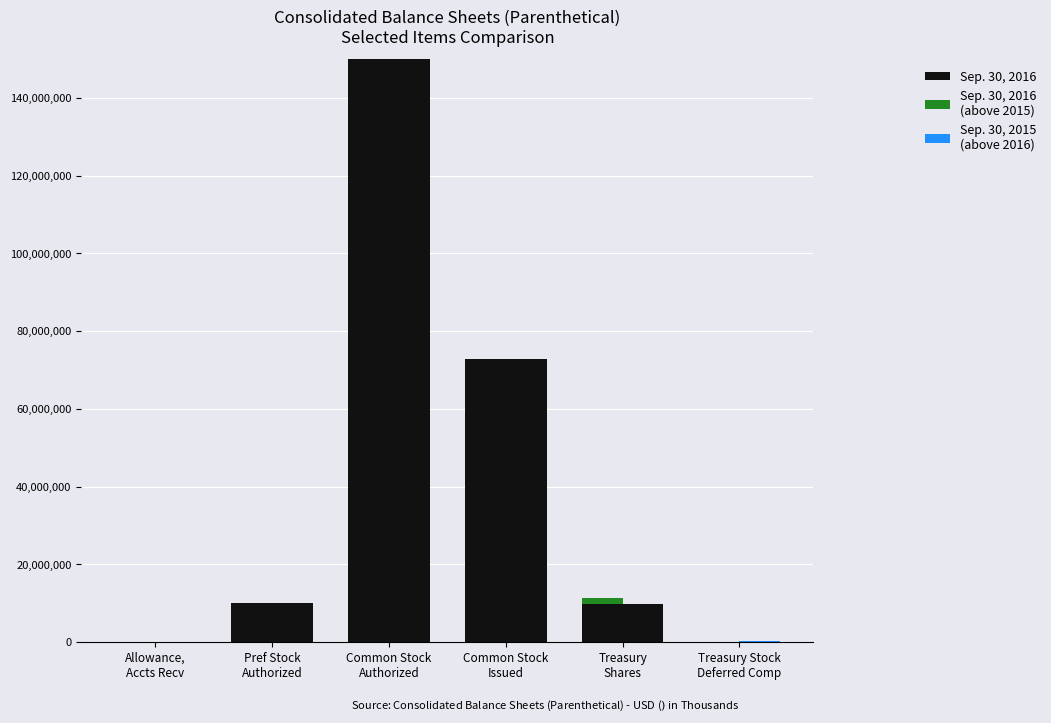

What is the label of the 2nd bar from the left?

Pref Stock
Authorized